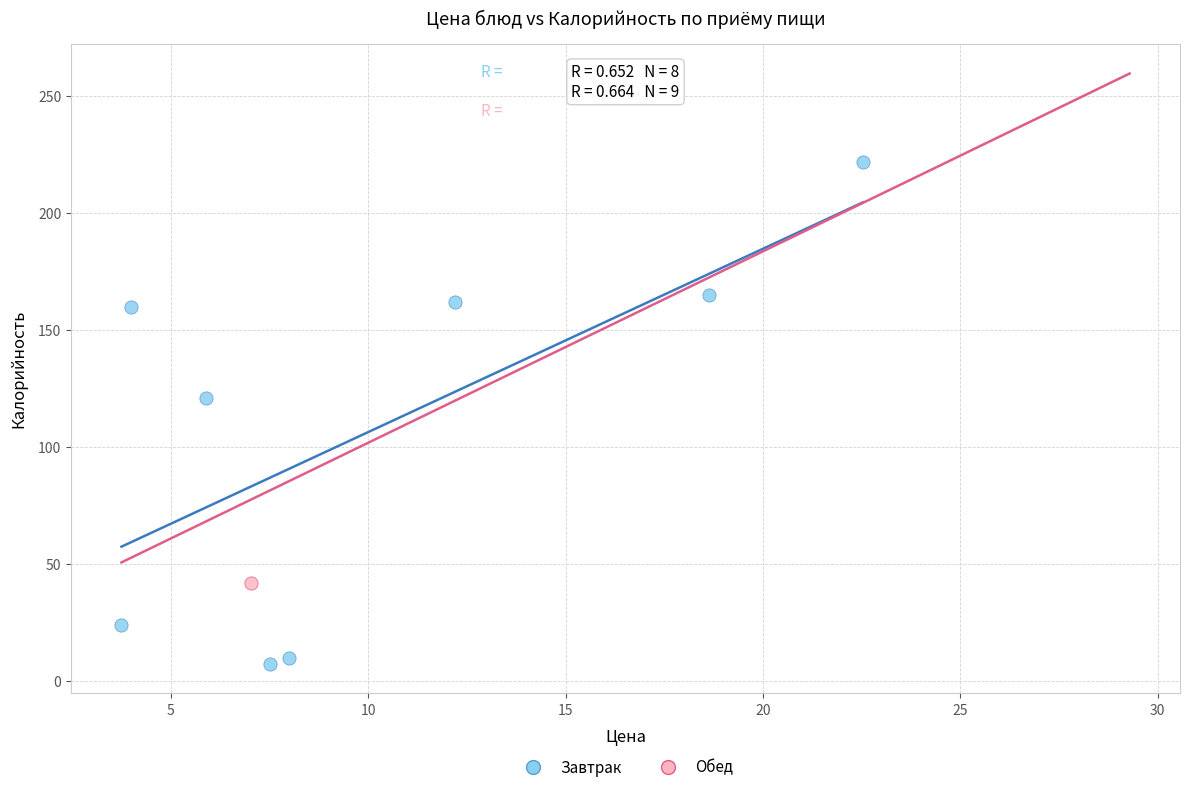

What are all the series names shown in the legend?

Завтрак, Обед